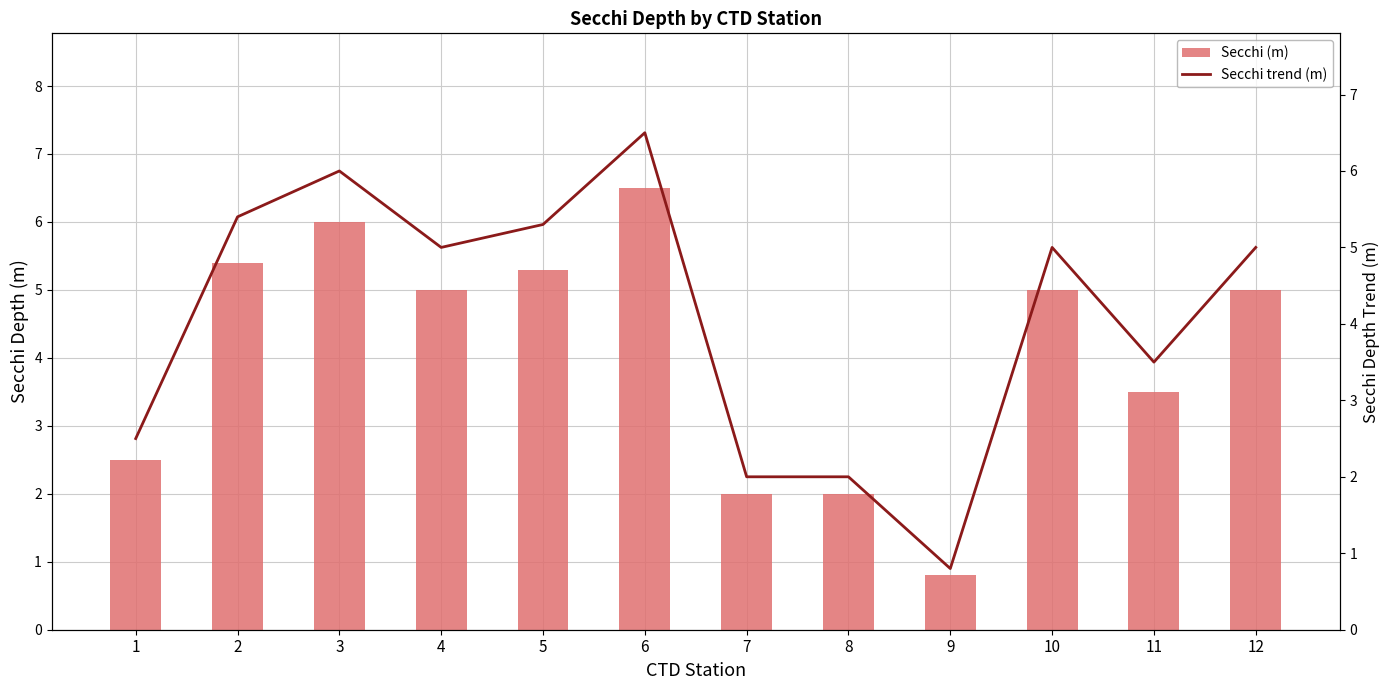

At which label is Secchi (m) closest to 3?

1